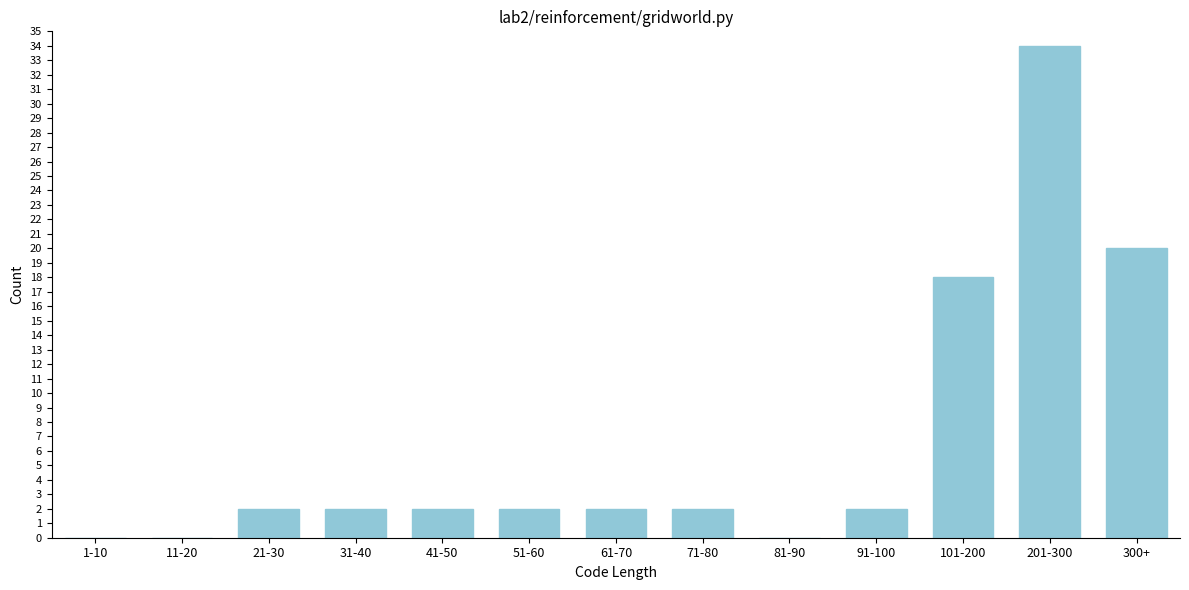

Which has a higher value, 81-90 or 101-200?

101-200